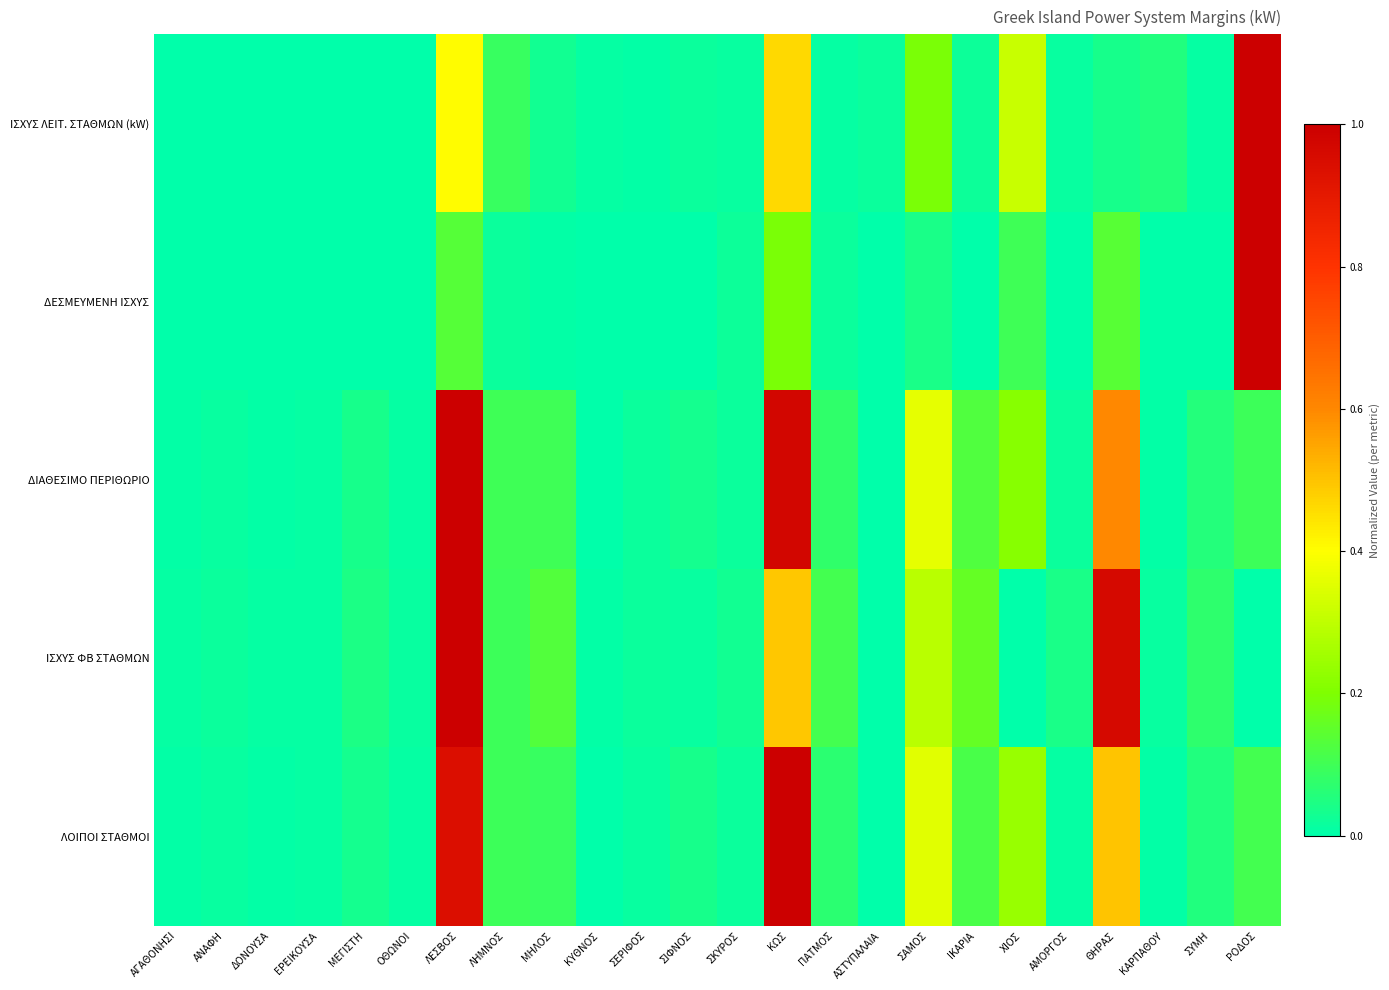

Count the number of data series in this chart.

5